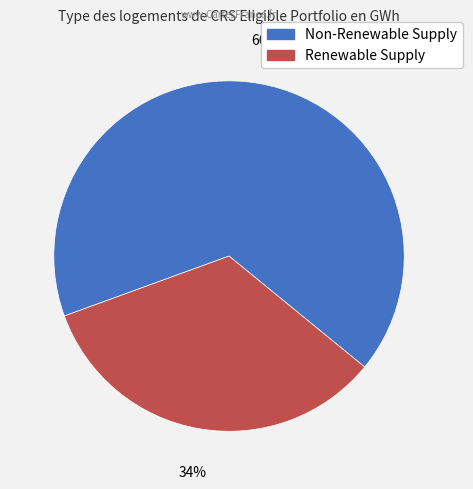

Does Non-Renewable Supply represent more than half of the total?

Yes